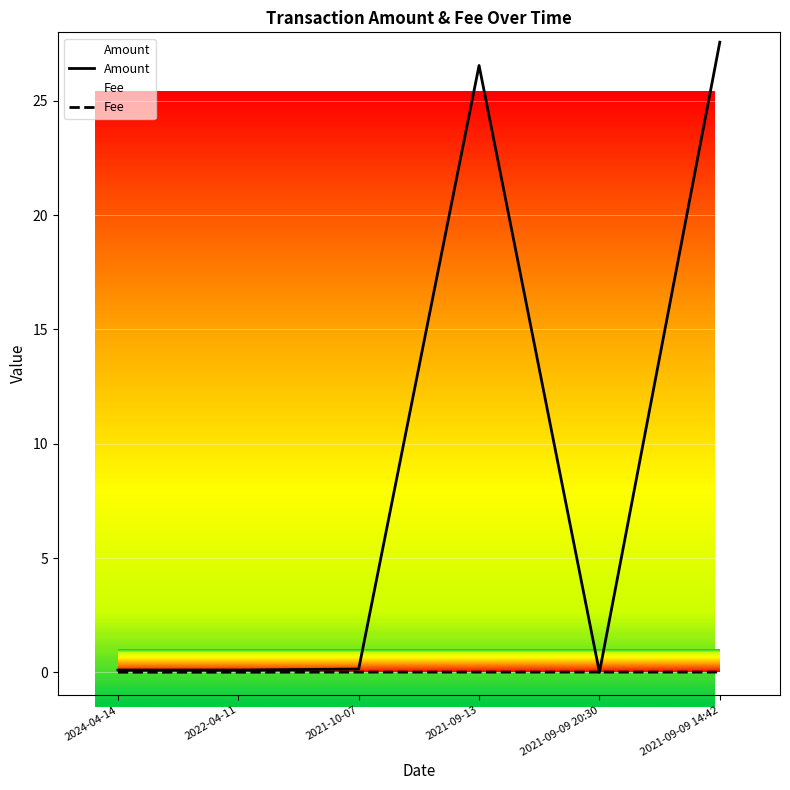

Does the chart display data point markers on the line(s)?

No